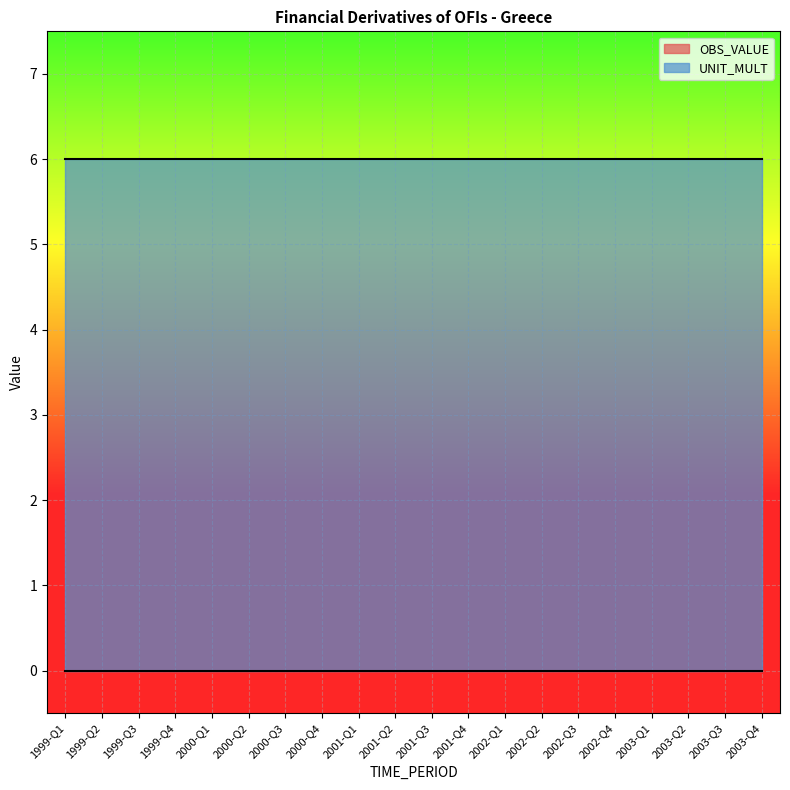

How many lines are shown in the chart?

2